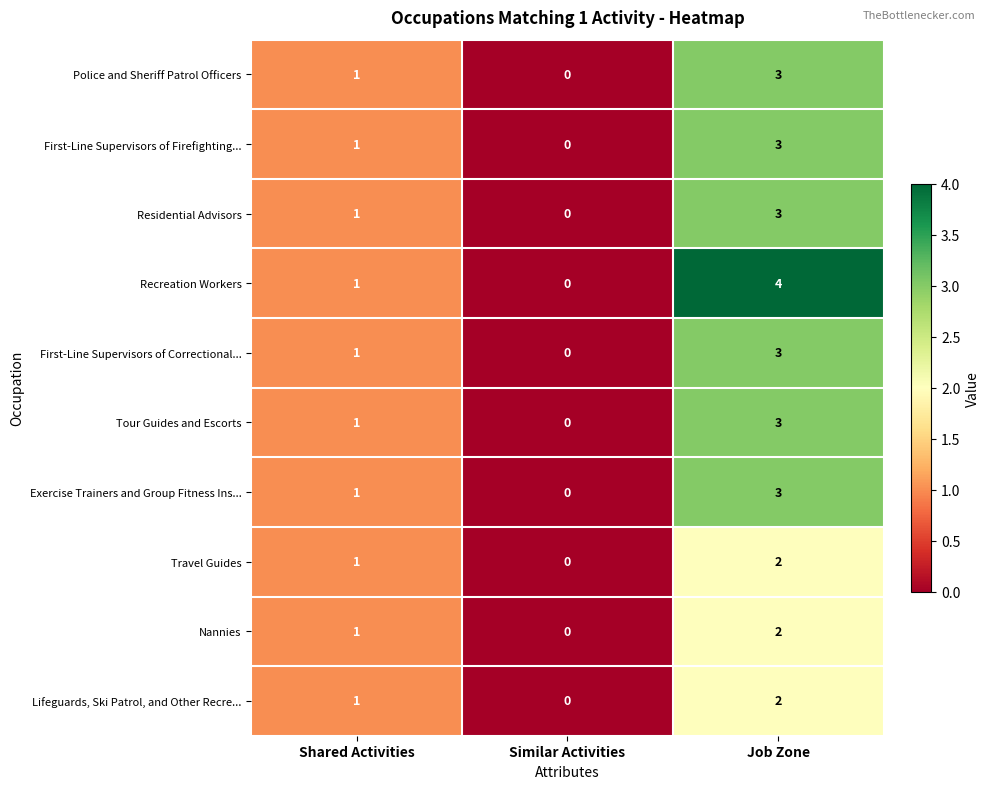

Where is Recreation Workers nearest to the value 2?

Shared Activities